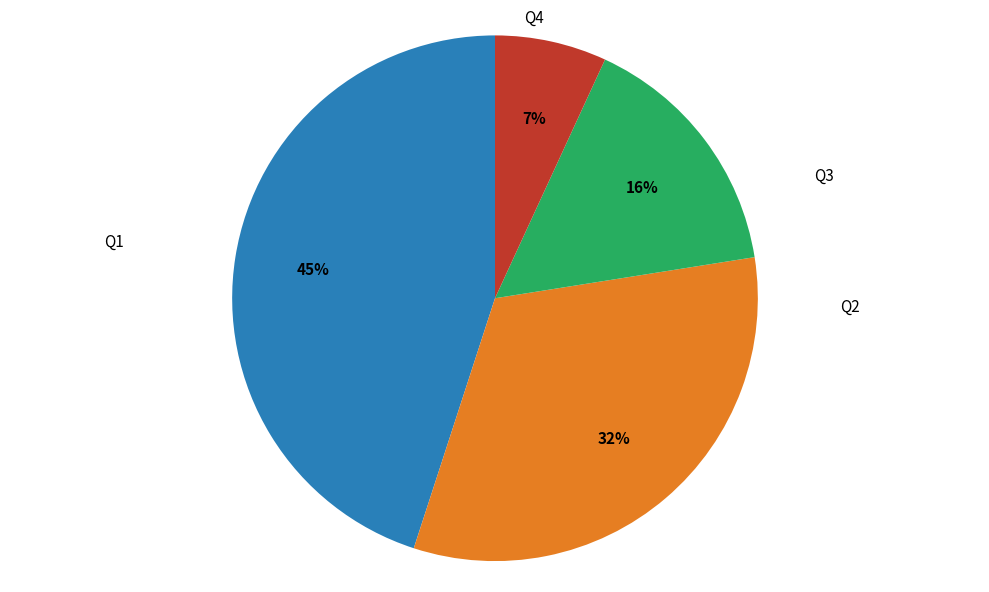

Is there a majority slice in this chart?

No